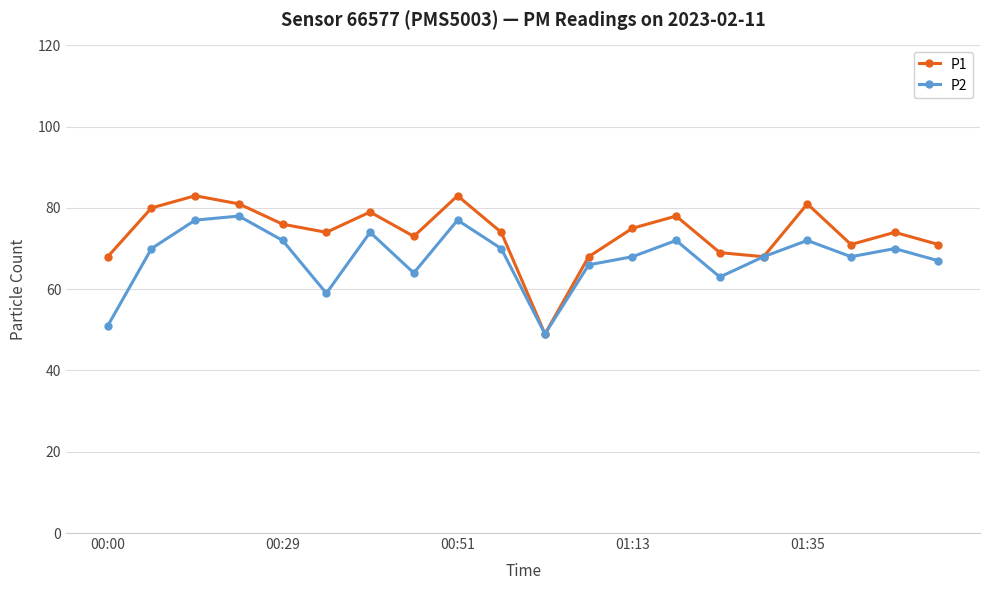

List the series in order of their overall mean, highest first.

P1, P2